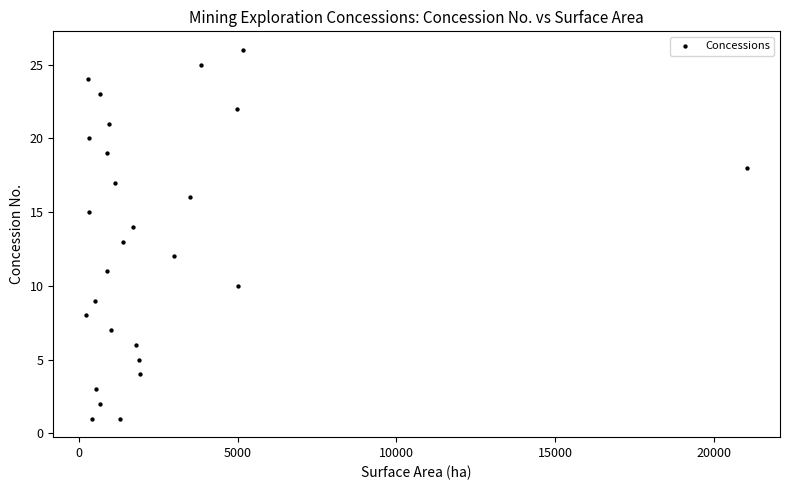

What is the range of Y values (max minus min)?

25